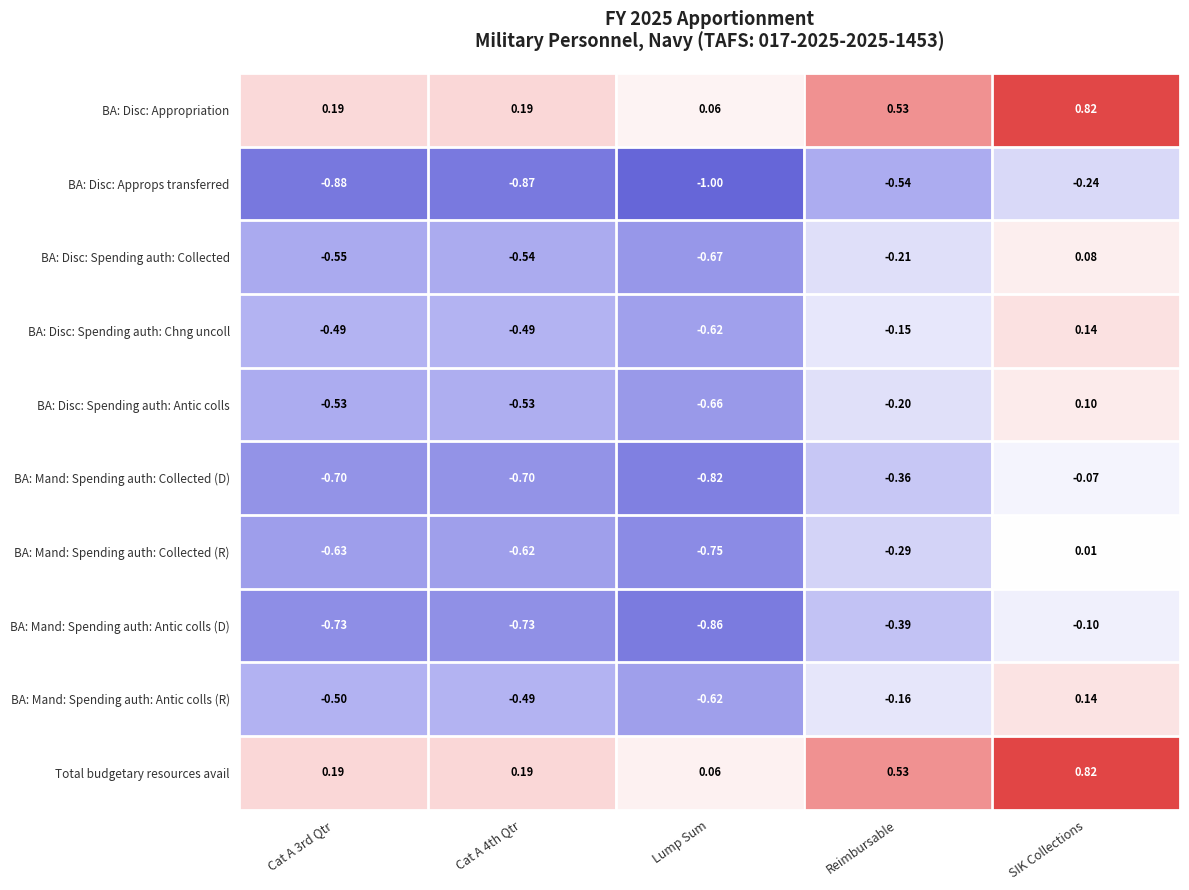

Where does the BA: Mand: Spending auth: Collected (R) series first go above 0?

SIK Collections